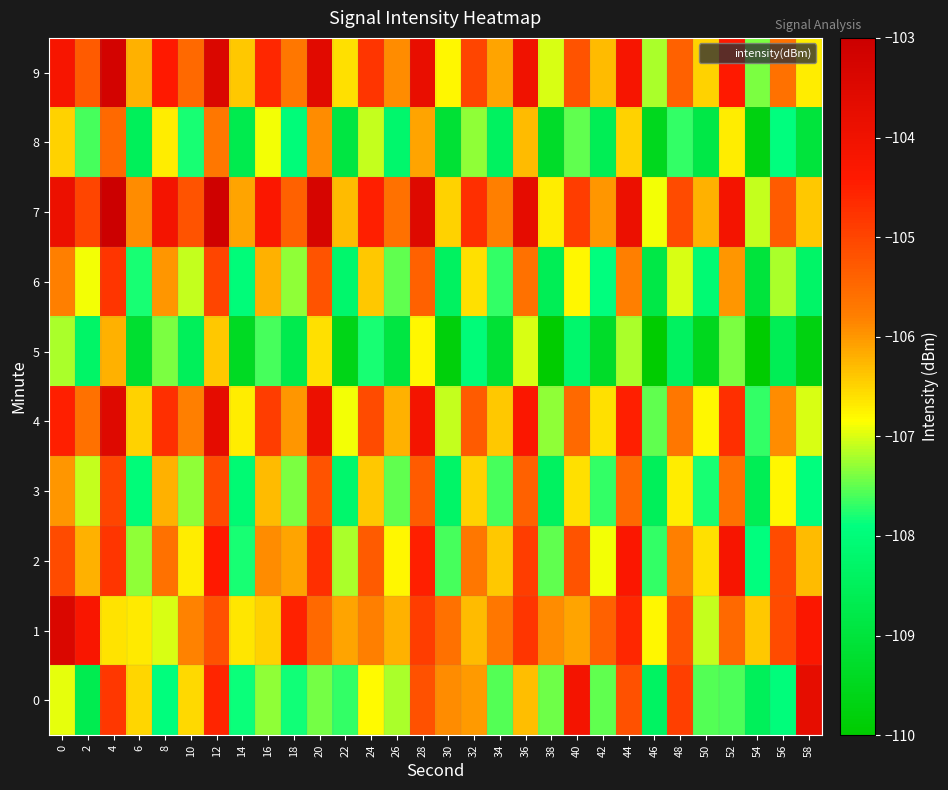

What is the total value across all series at 10?

-1066.3